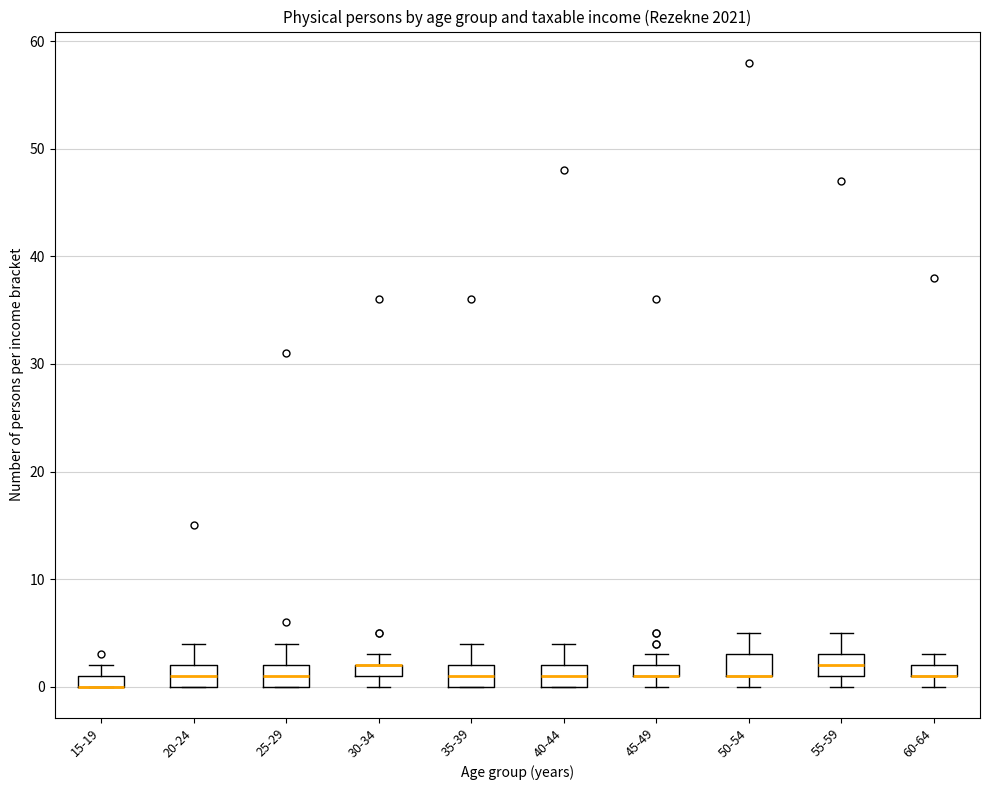

Where is the lower edge of the box for 35-39 on the y-axis? The values are not printed on the chart, so give them approximately, as read against the axis.

0